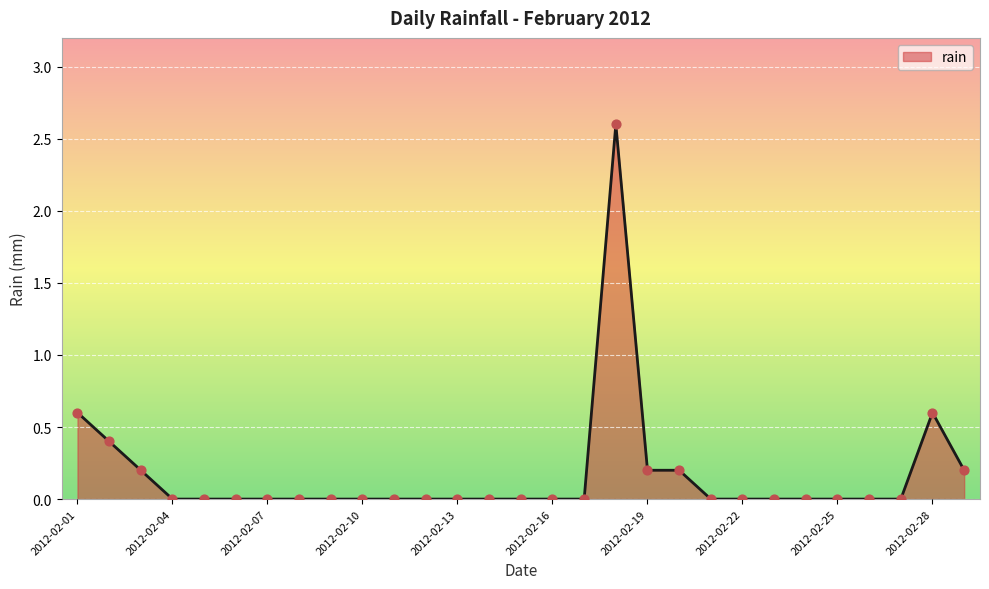

What is the difference between the maximum and minimum values?

2.6